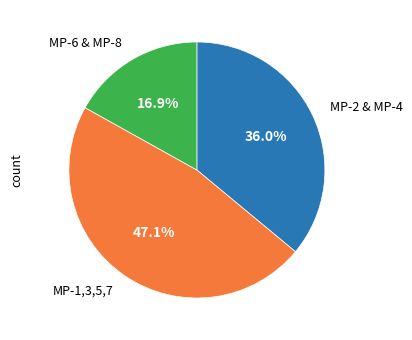

Rank the categories by value from lowest to highest.

MP-6 & MP-8, MP-2 & MP-4, MP-1,3,5,7